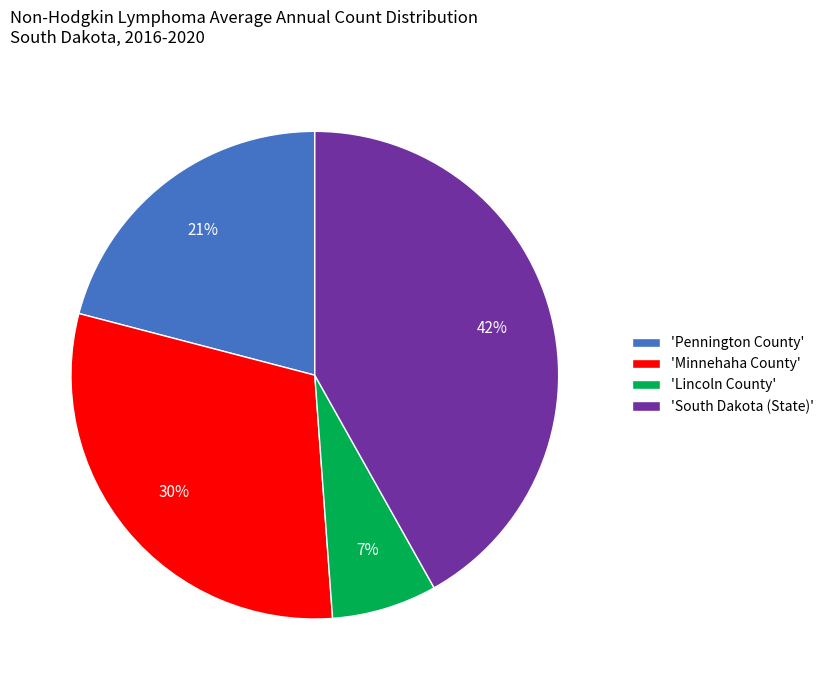

How many segments does this pie chart have?

4